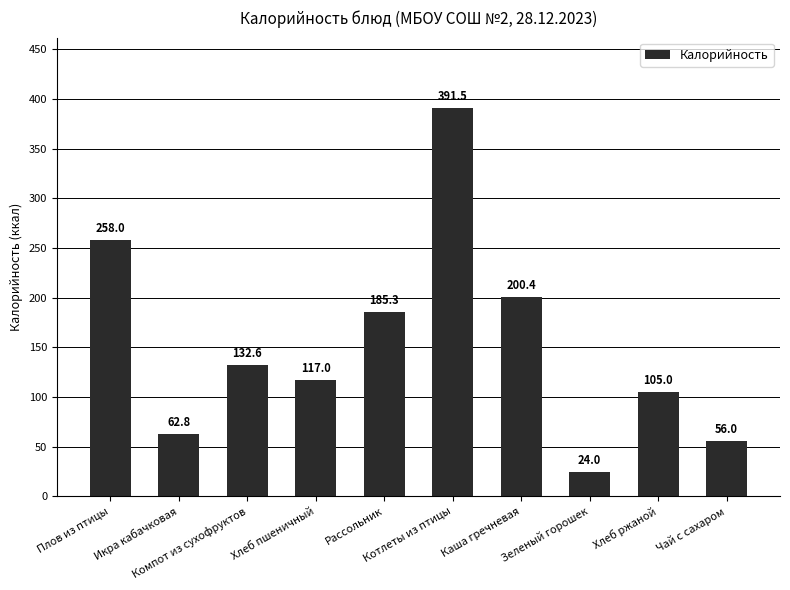

What is the greatest value displayed?

391.5